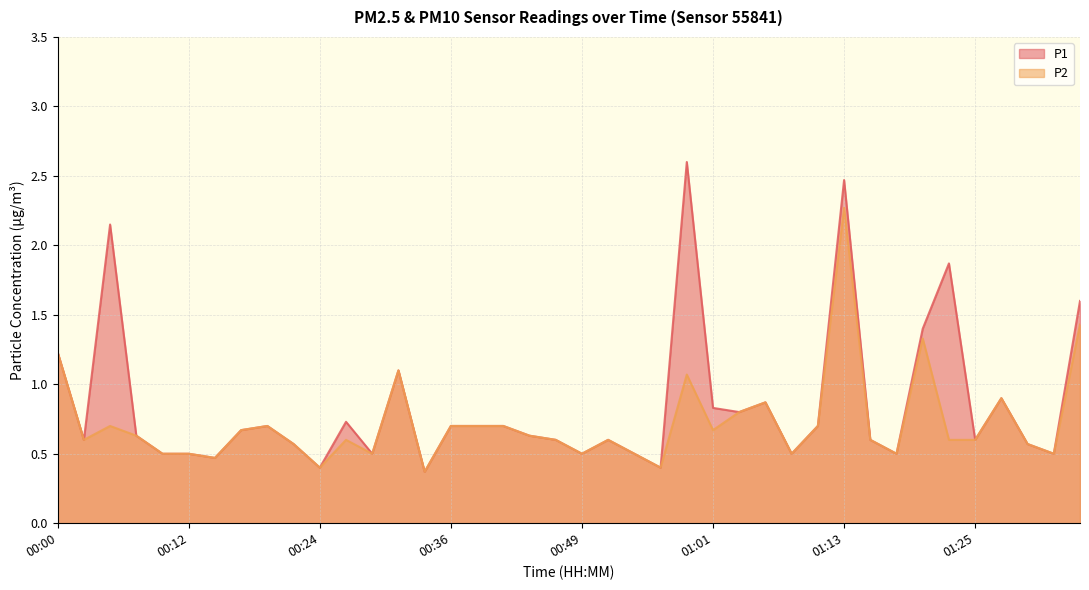

What are all the series names shown in the legend?

P1, P2